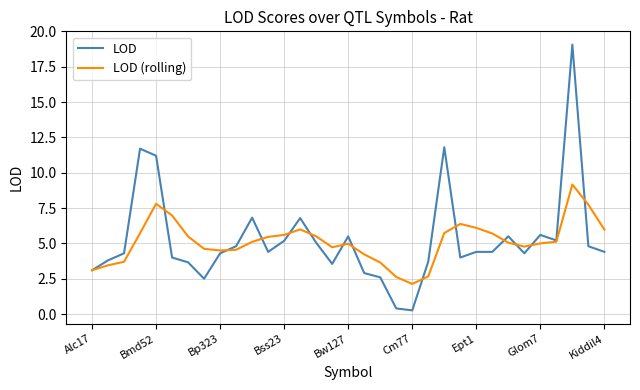

What is the greatest value displayed?

19.1